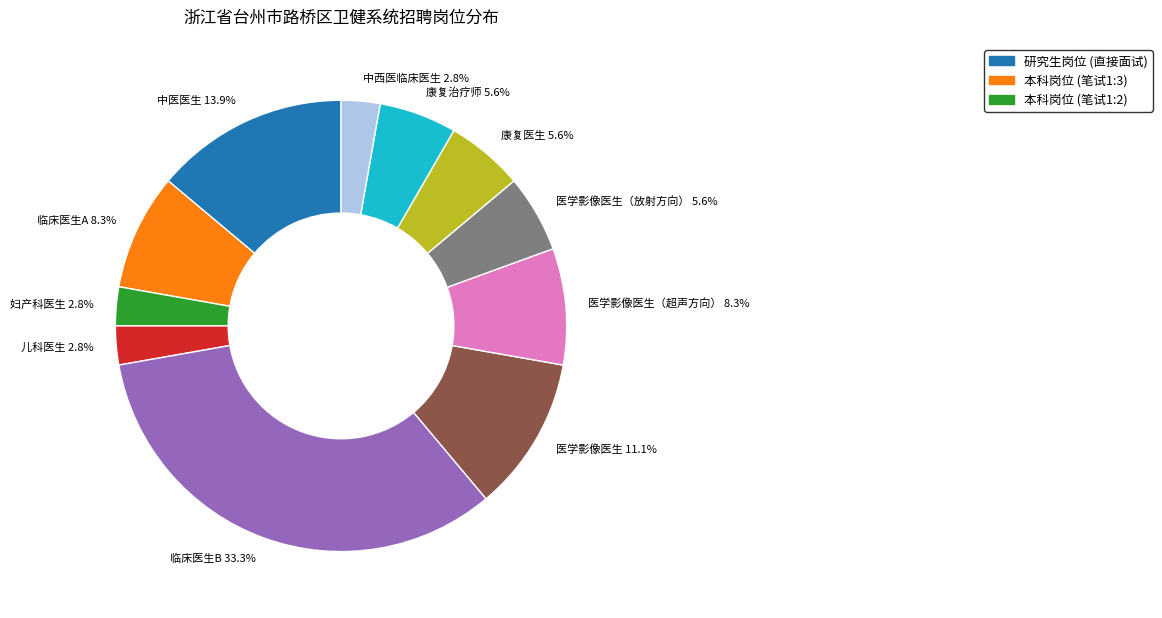

Which has a higher value, 临床医生A or 儿科医生?

临床医生A